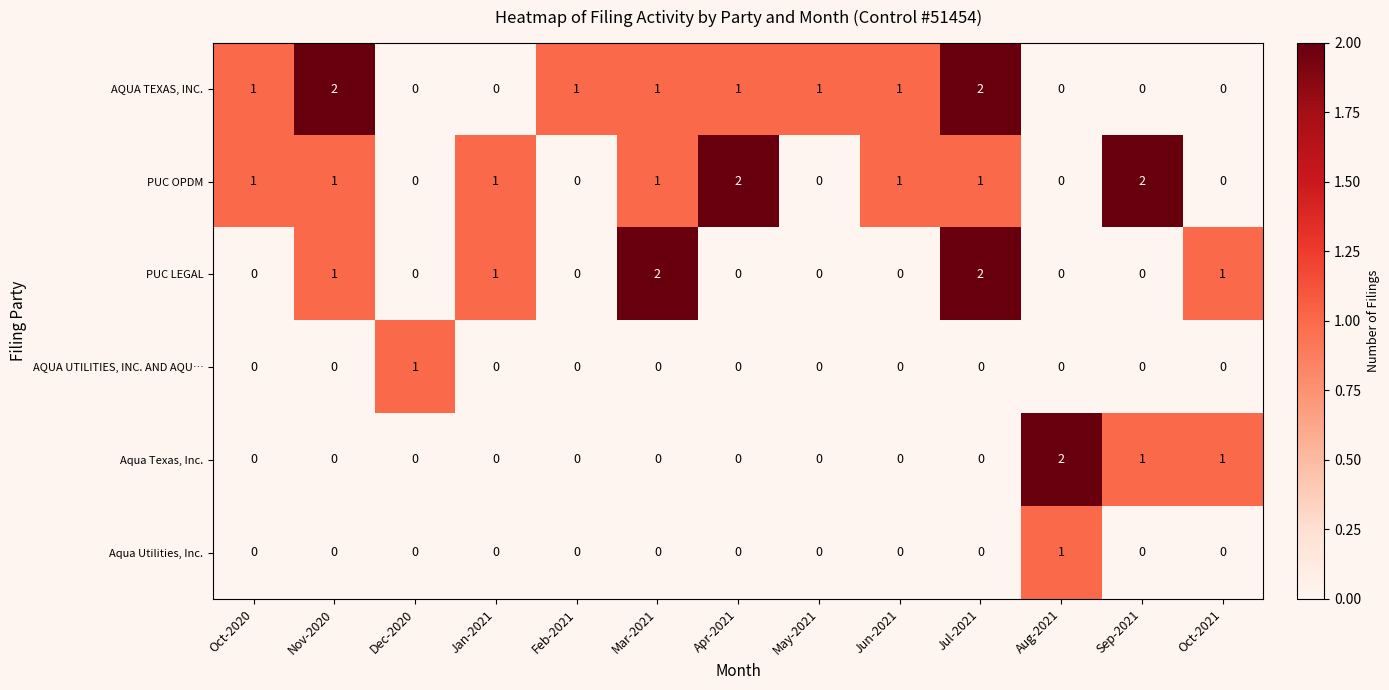

What is the spread (max minus min) of values at Jun-2021?

1